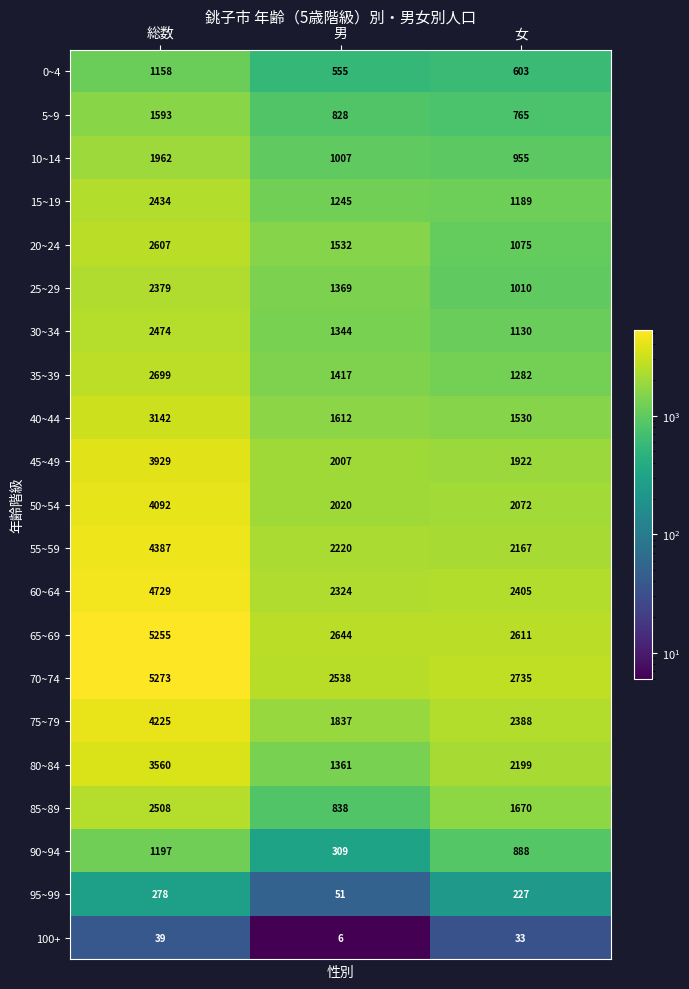

At which category is the sum across all series the highest?

総数